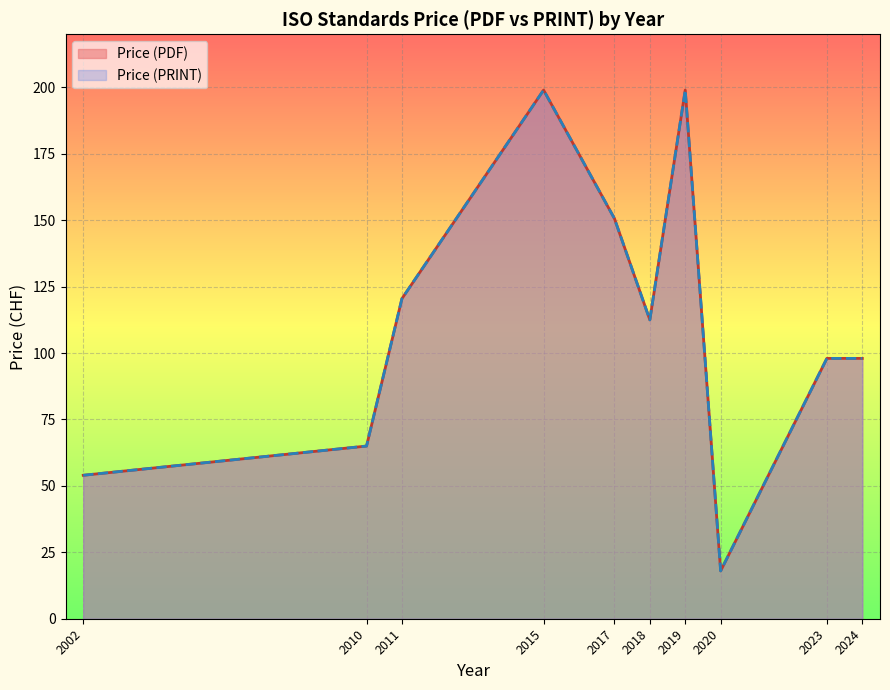

True or false: Price (PDF) and Price (PRINT) cross at least once.

False